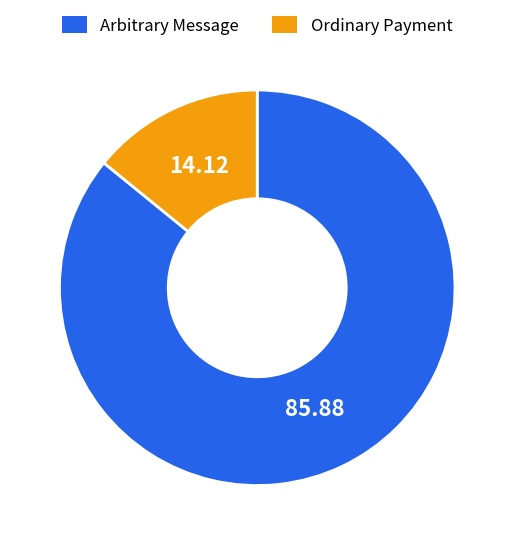

Which category has the biggest portion of the pie?

Arbitrary Message